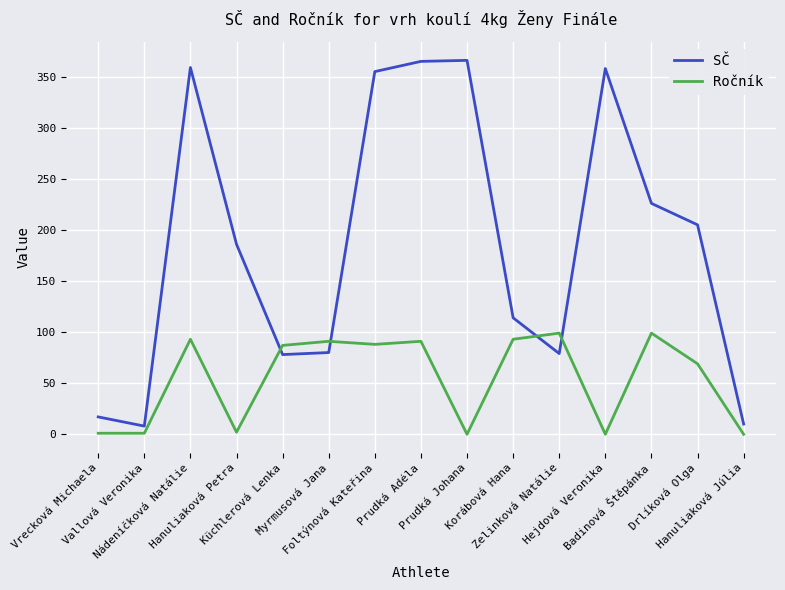

True or false: SČ and Ročník intersect in this chart.

True